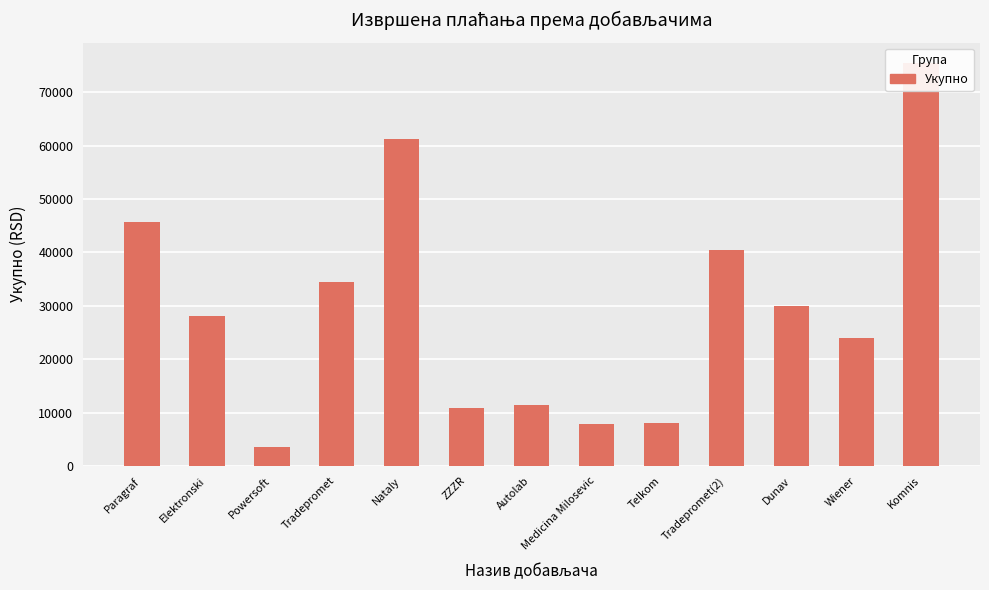

Which has a higher value, ZZZR or Elektronski?

Elektronski